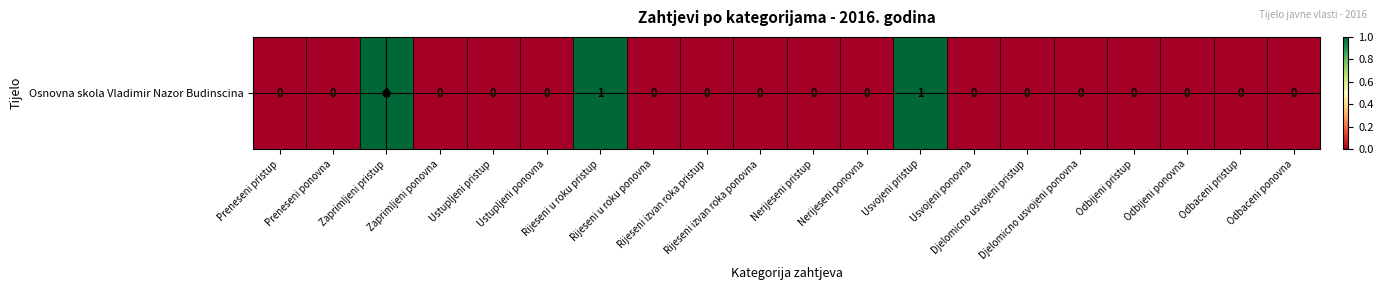

Which has a higher value, Rijeseni izvan roka ponovna or Preneseni pristup?

Rijeseni izvan roka ponovna